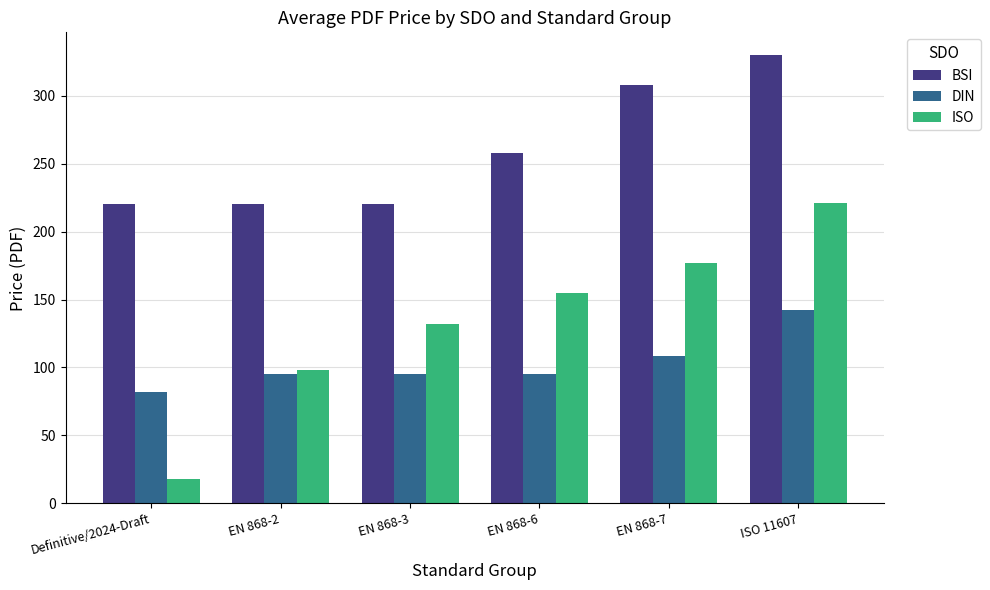

What is the total value across all series at EN 868-7?

593.1